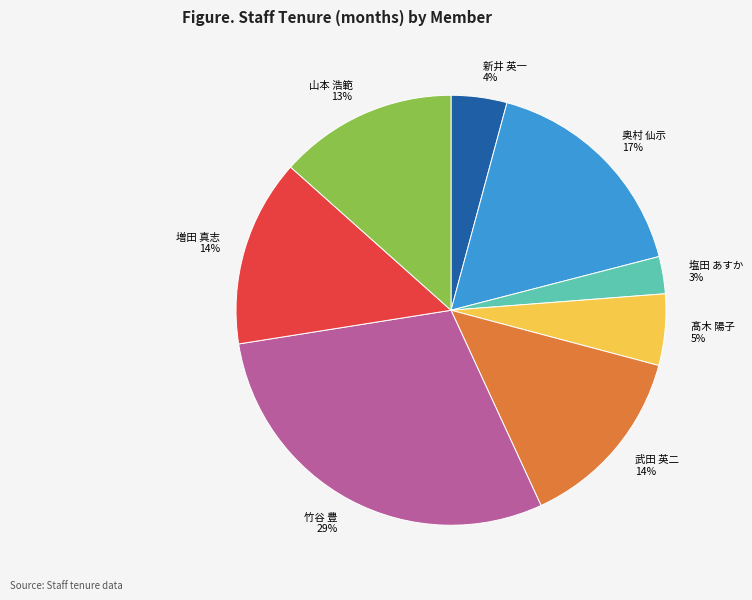

Does 山本 浩範 represent more than half of the total?

No